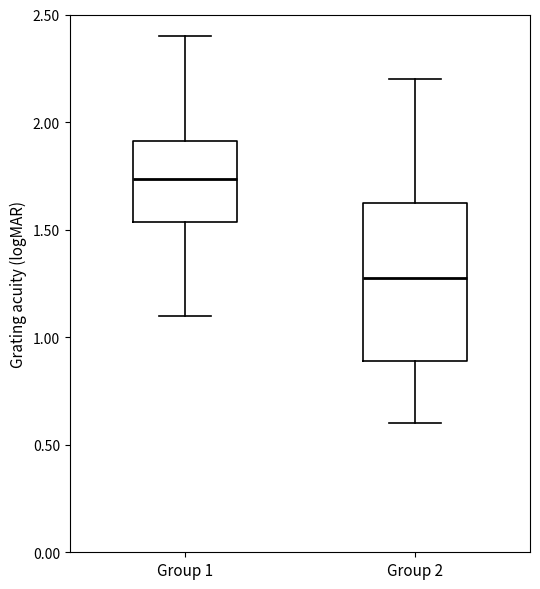

Which box's median line is the highest?

Group 1